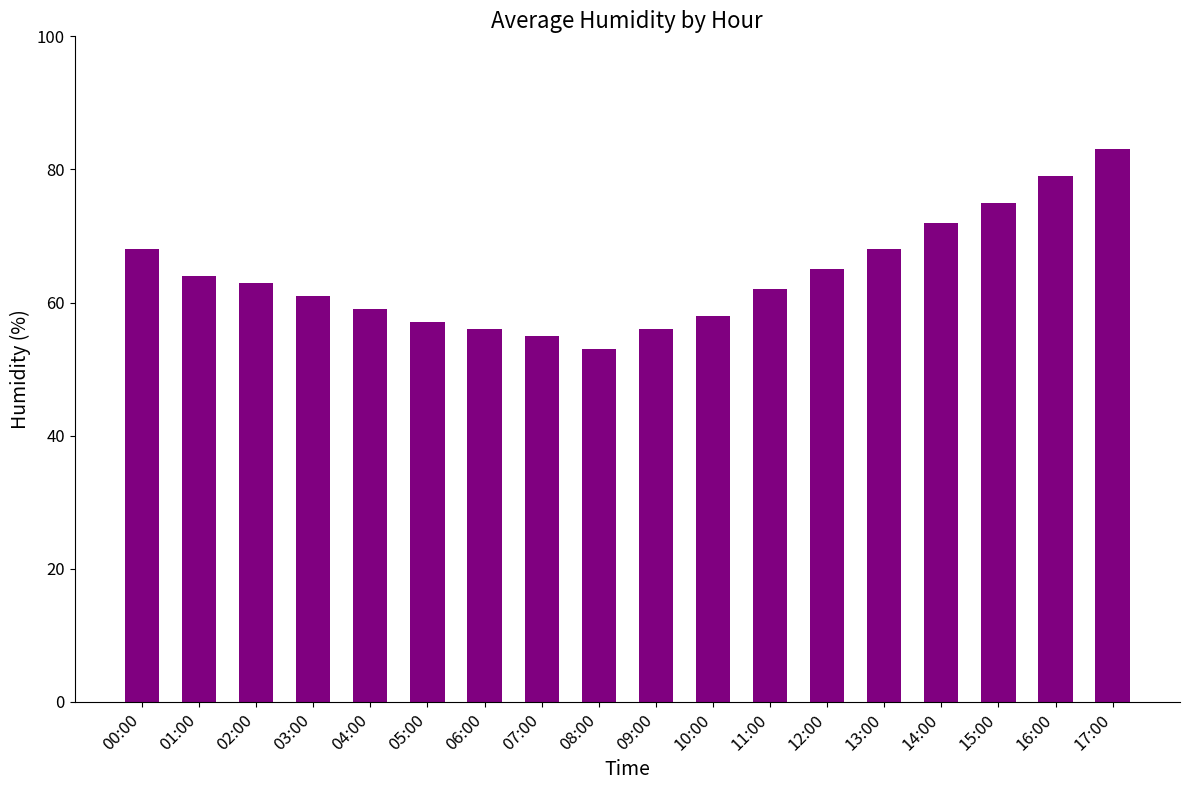

Read the value at 11:00.

62